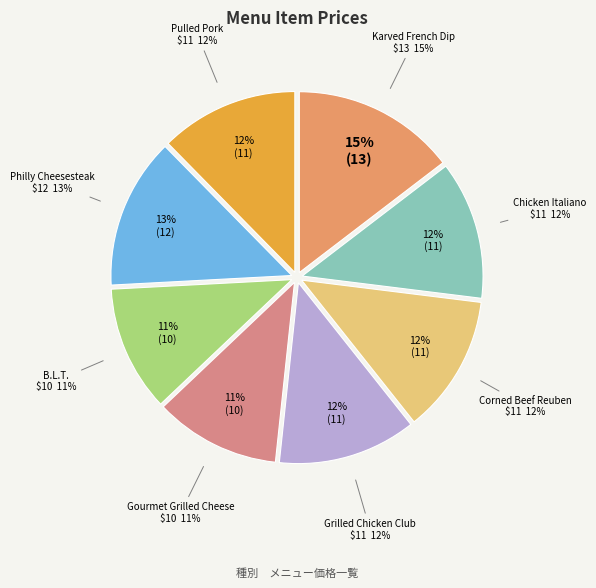

Do Grilled Chicken Club and Pulled Pork together represent more than half of the pie?

No